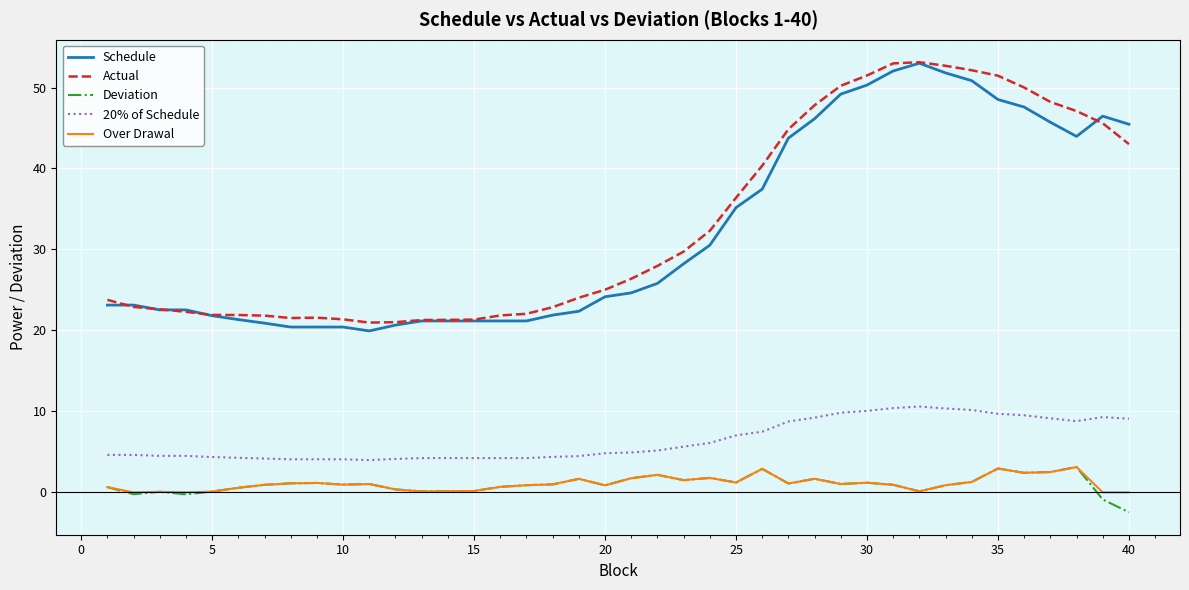

What is the greatest value displayed?

53.1